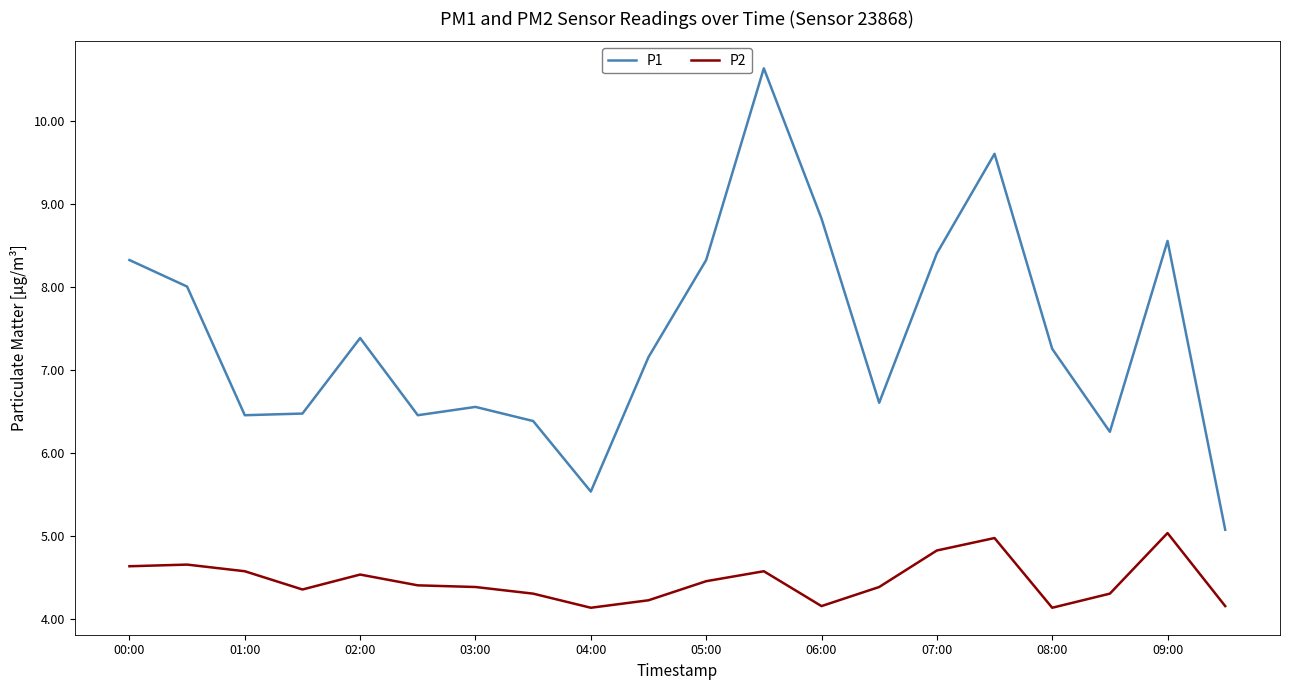

What is the maximum value for P2?

5.0